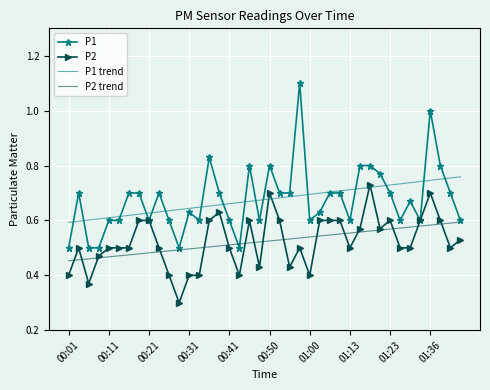

What is the minimum value shown in the chart?

0.3